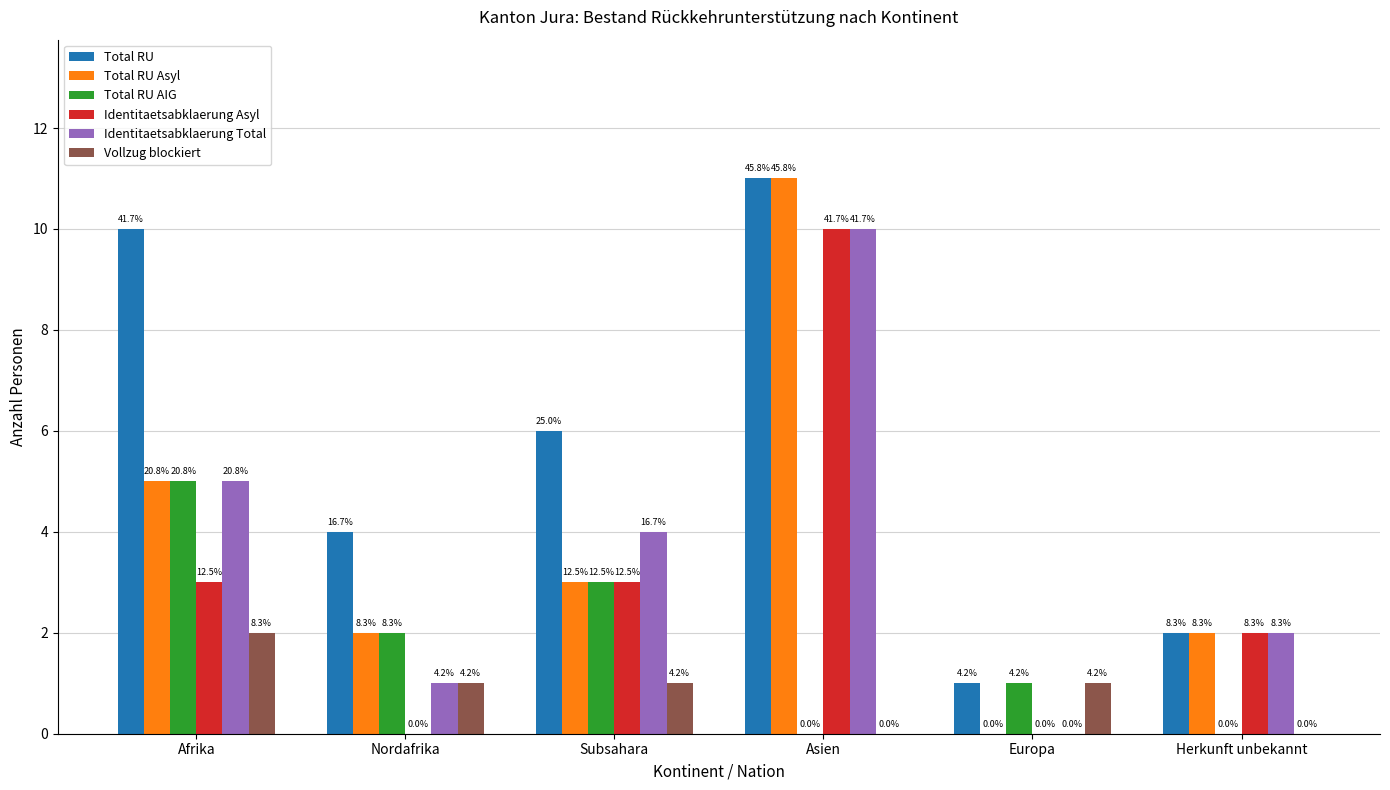

What are all the series names shown in the legend?

Total RU, Total RU Asyl, Total RU AIG, Identitaetsabklaerung Asyl, Identitaetsabklaerung Total, Vollzug blockiert